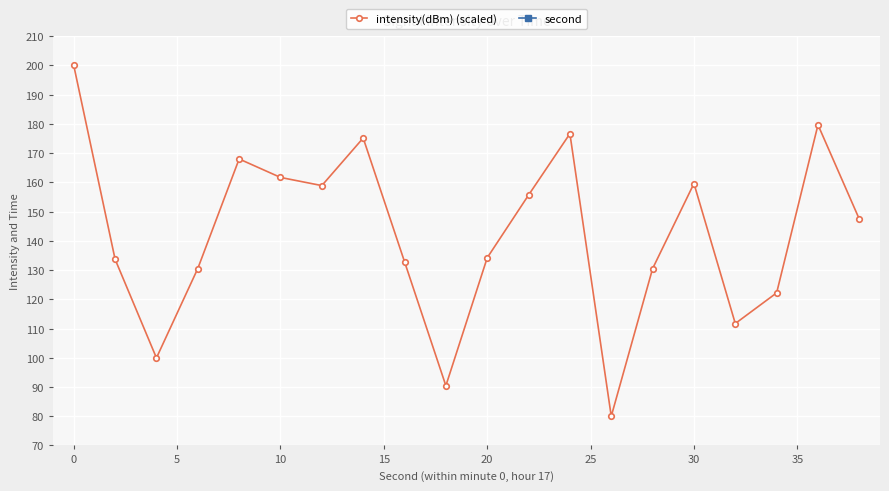

What is the highest value of the second series?

38.0